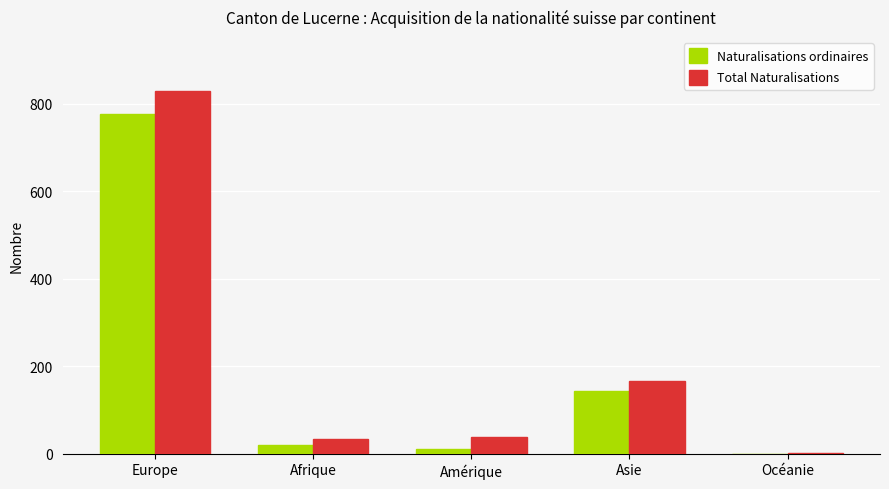

Is the value of Total Naturalisations at Amérique greater than the value of Naturalisations ordinaires at Asie?

No